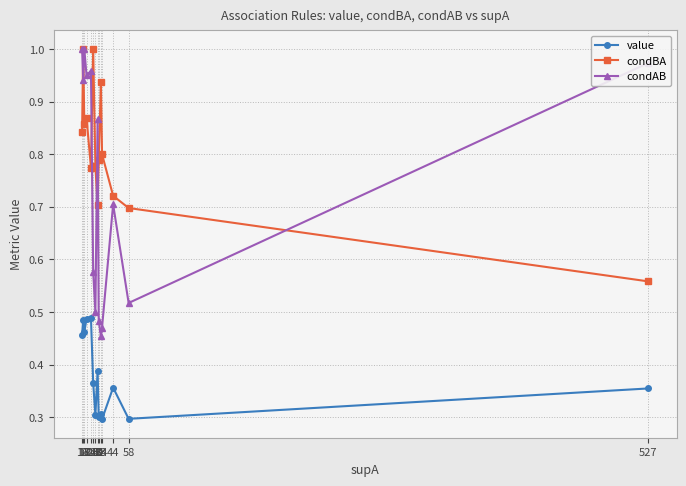

What are all the series names shown in the legend?

value, condBA, condAB